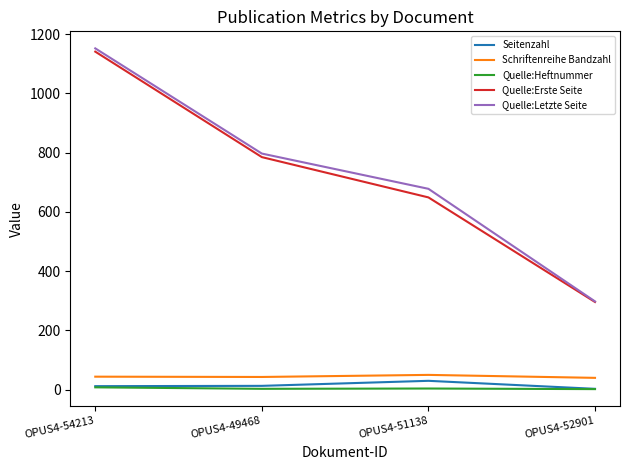

The value of Quelle:Erste Seite at OPUS4-51138 is 181. True or false?

False